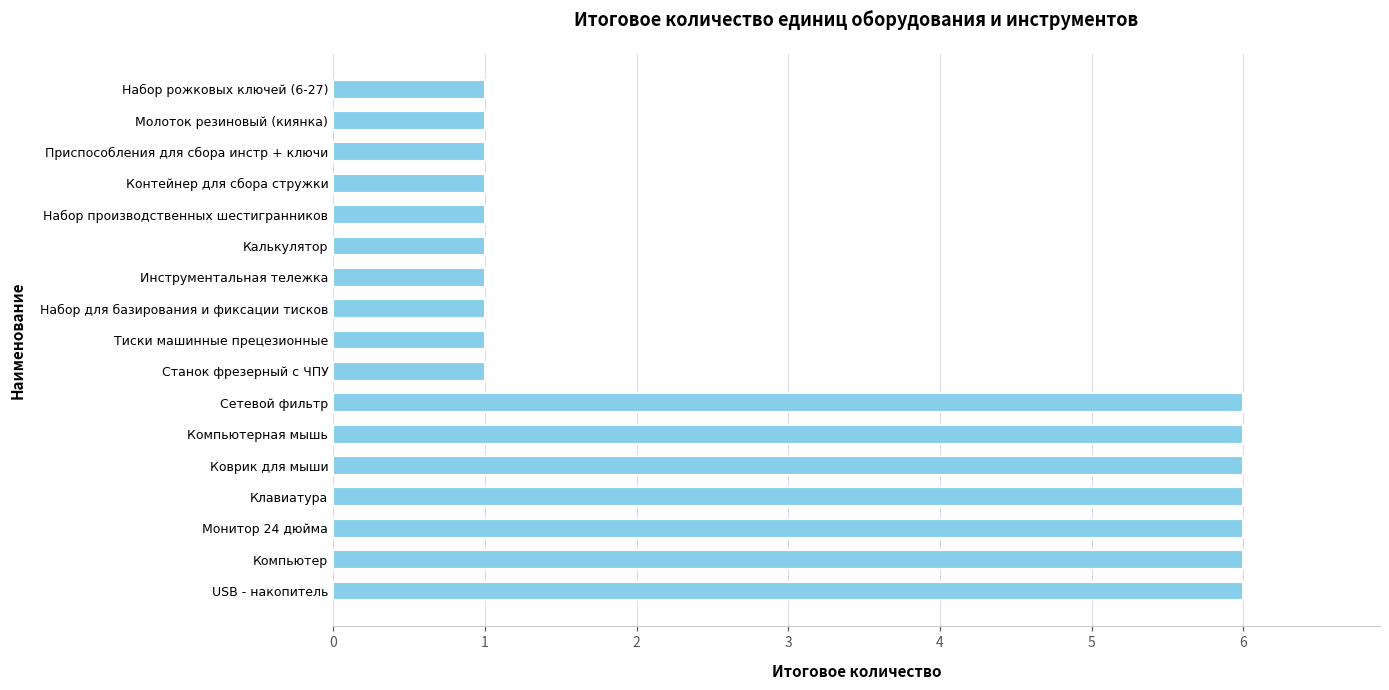

What is the average value?

3